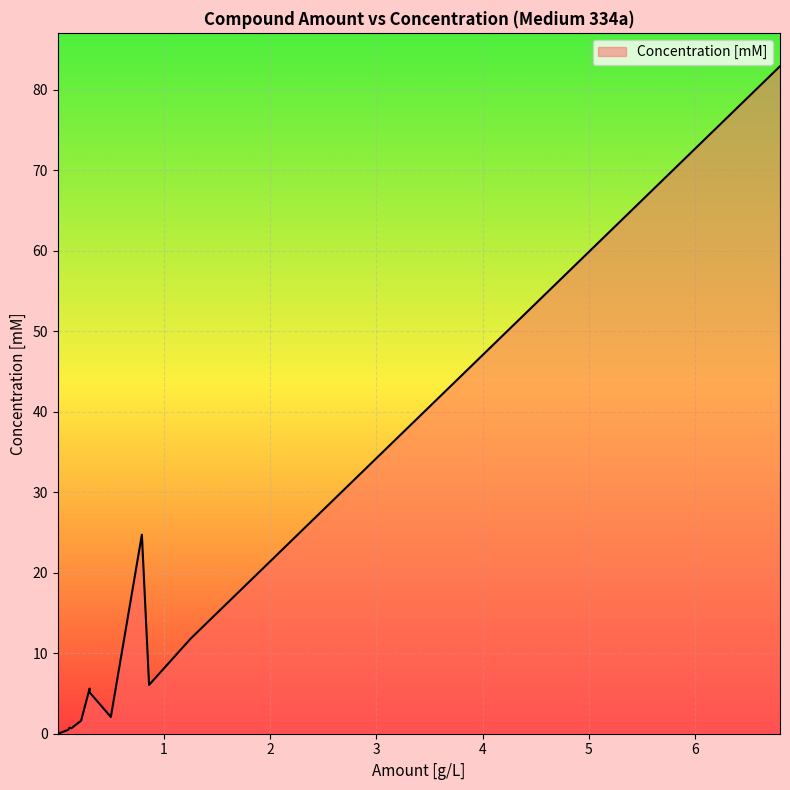

List the labels in order of value, largest first.

0, 3, 1, 2, 5, 6, 4, 7, 9, 8, 10, 11, 12, 13, 14, 15, 16, 18, 19, 17